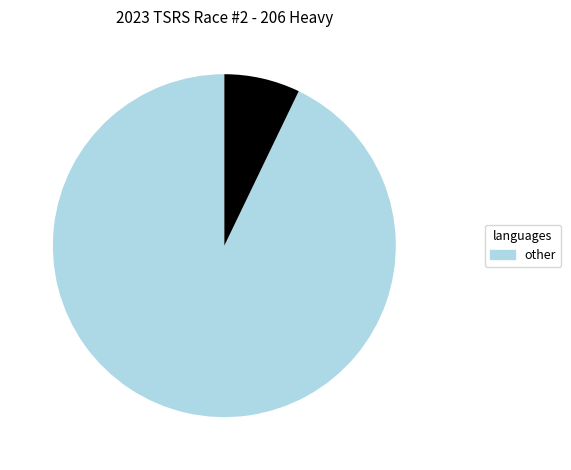

Is there any slice that represents more than half of the pie?

Yes